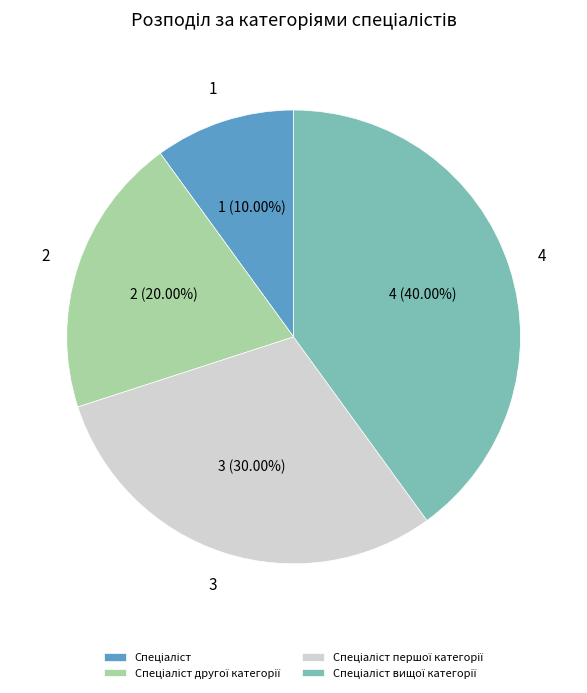

How many segments does this pie chart have?

4